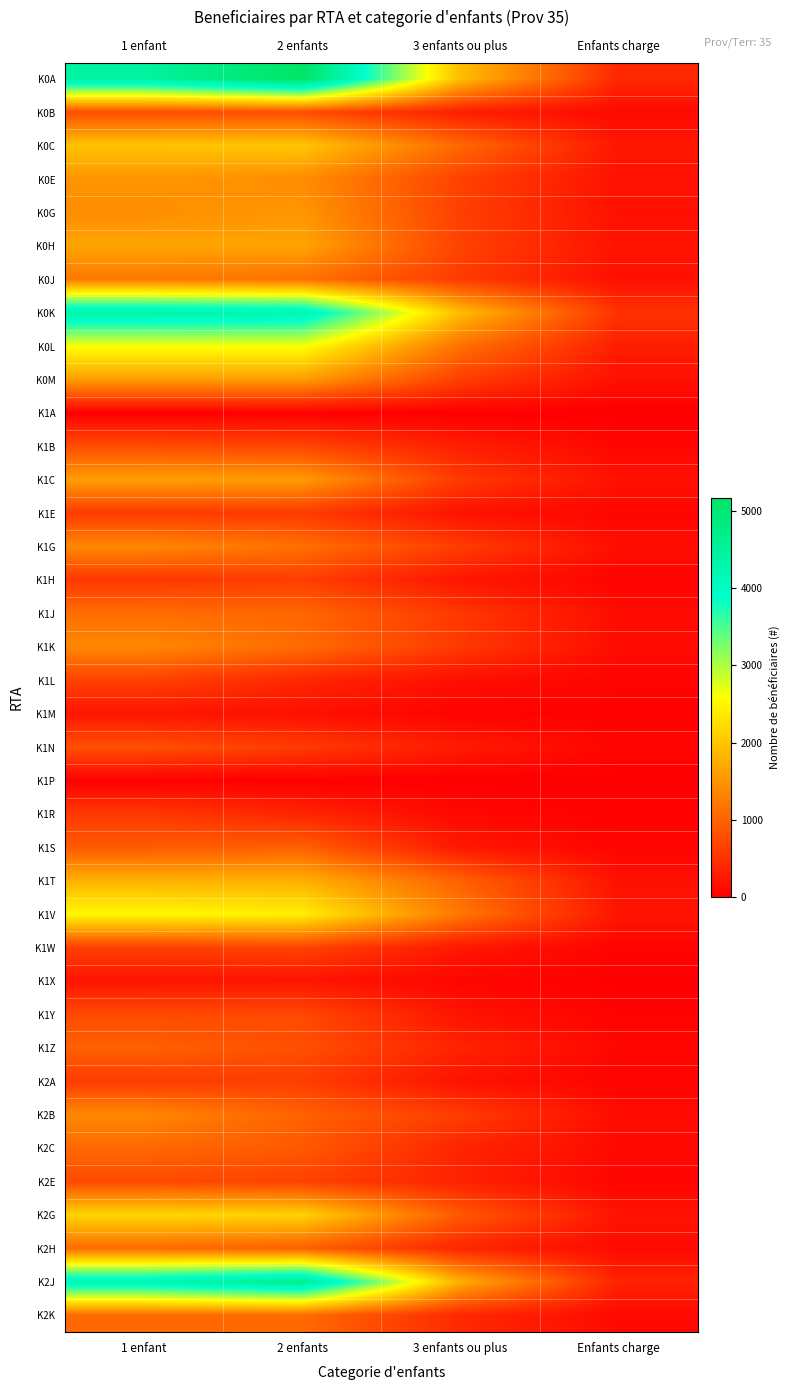

Count the number of data series in this chart.

38